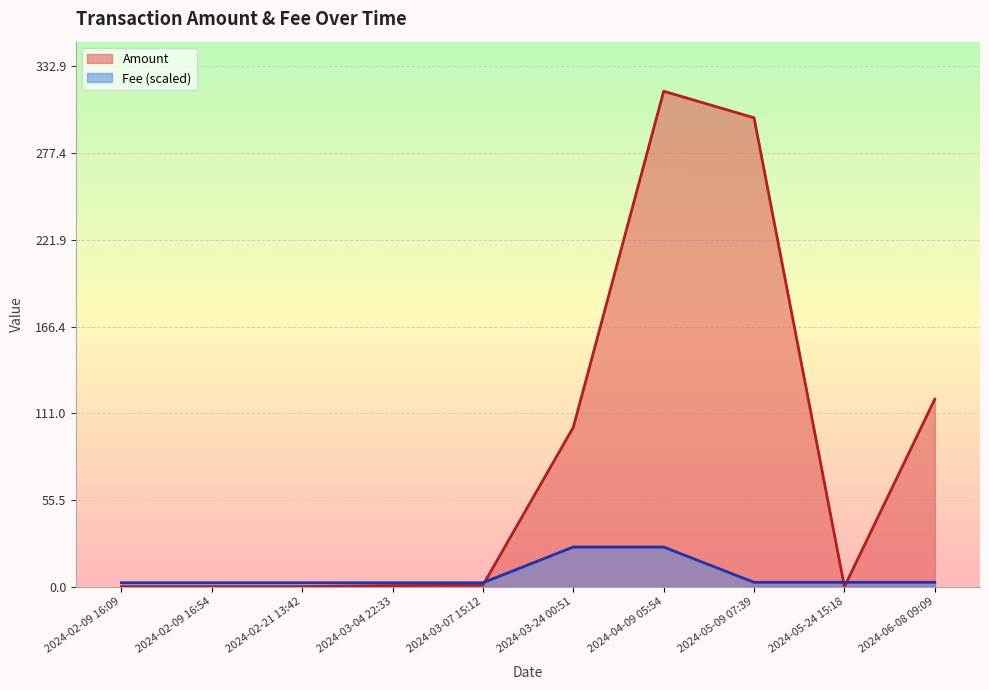

Which series changed the most between 2024-02-21 13:42 and 2024-03-24 00:51?

Amount